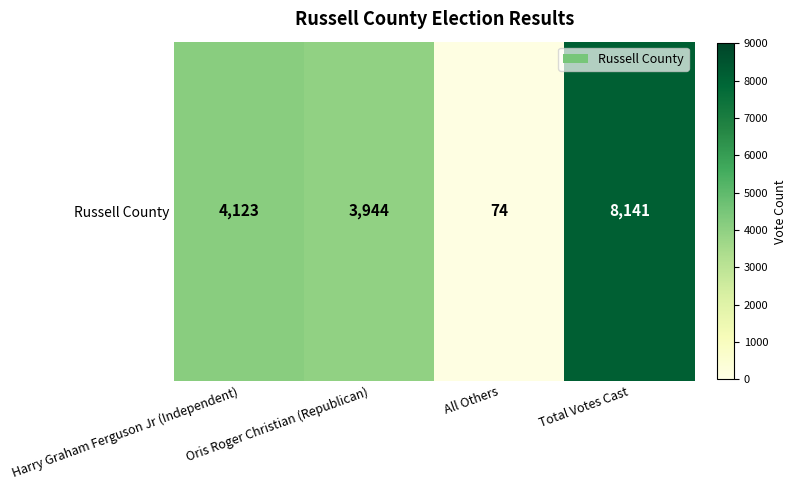

What is the change in value from Oris Roger Christian (Republican) to All Others?

-3870